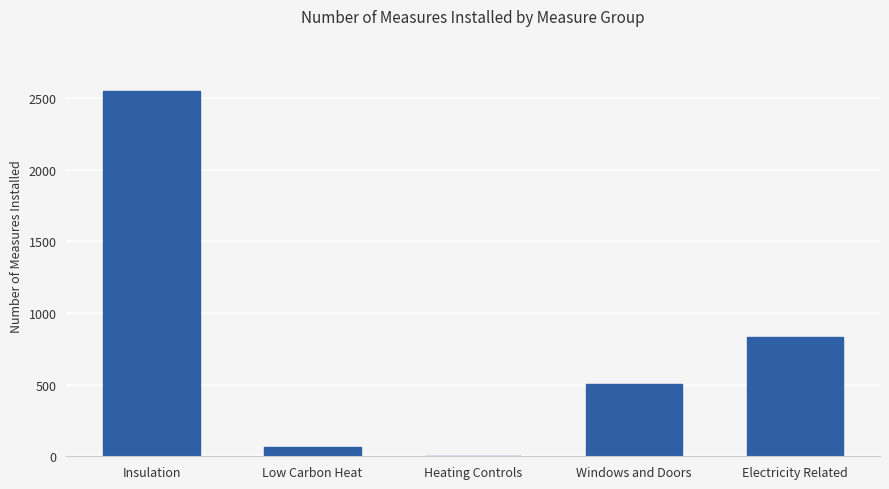

At which category does the chart reach its peak across all series?

Insulation